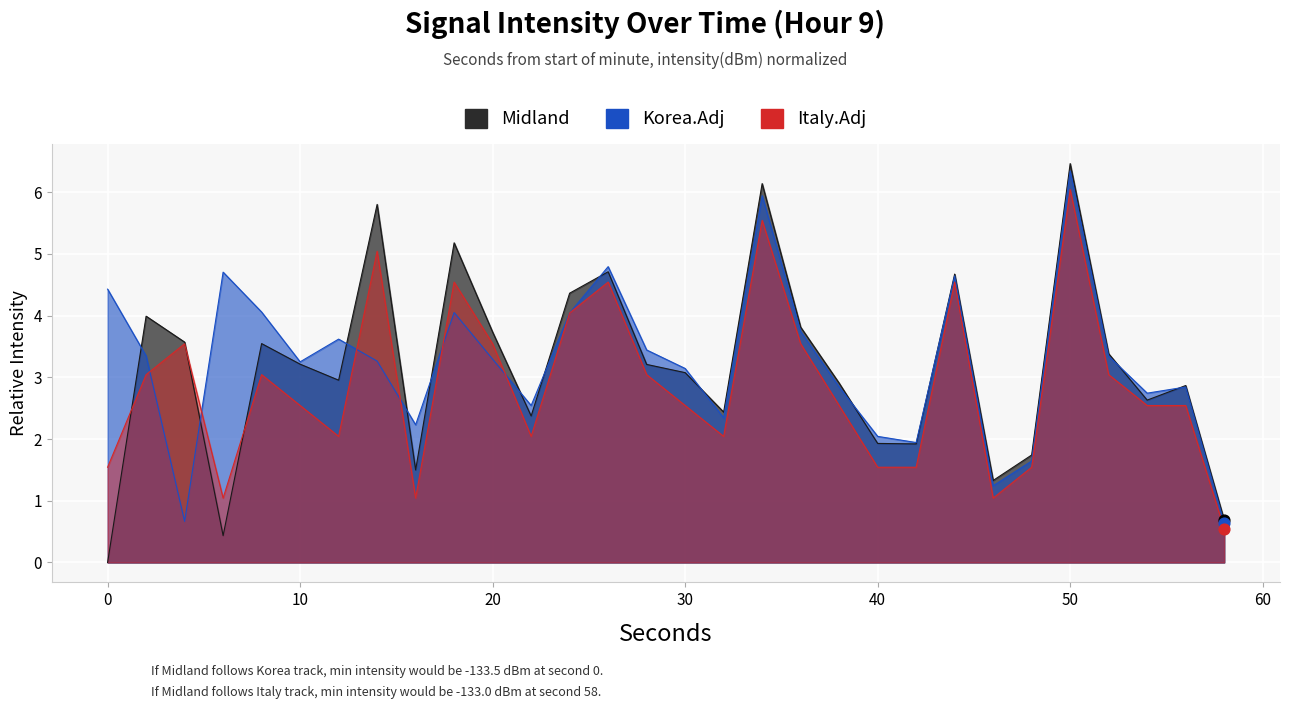

Which series has the widest spread of Y values?

Midland